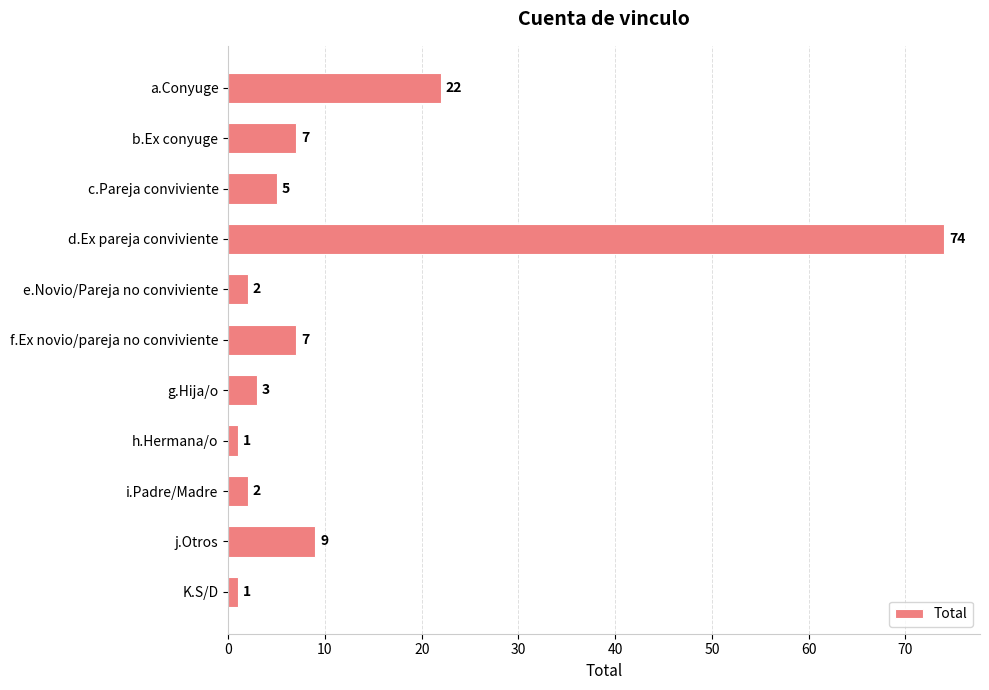

How many data points are less than 5?

5